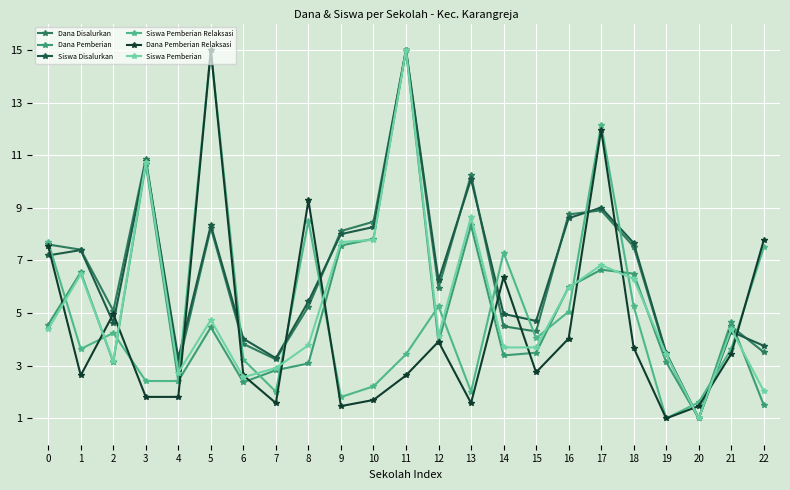

Is the value of Dana Pemberian at 9 greater than the value of Dana Pemberian Relaksasi at 5?

No